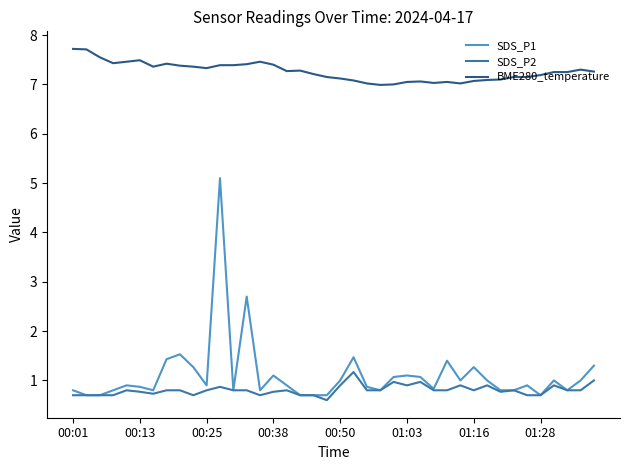

True or false: SDS_P1 and BME280_temperature cross at least once.

False